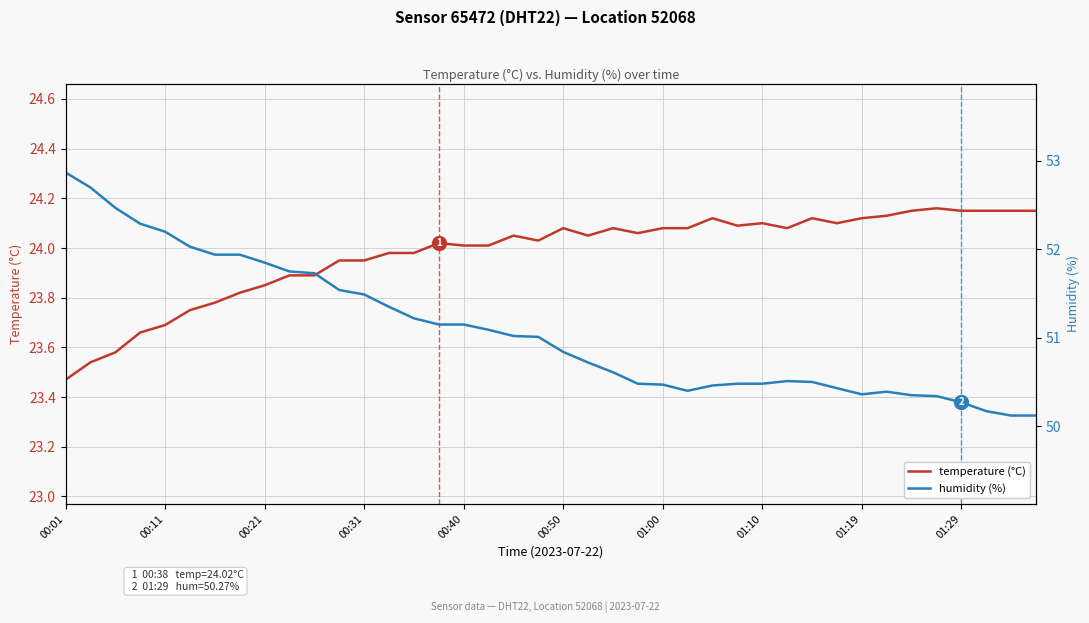

How many interior local valleys does the temperature (°C) series have?

6